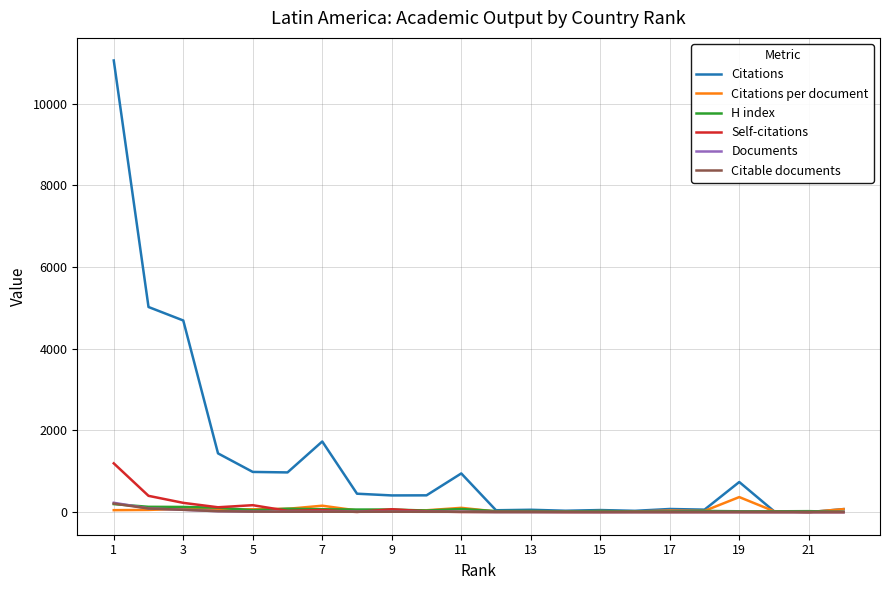

What is the highest value of the Citations per document series?

368.5